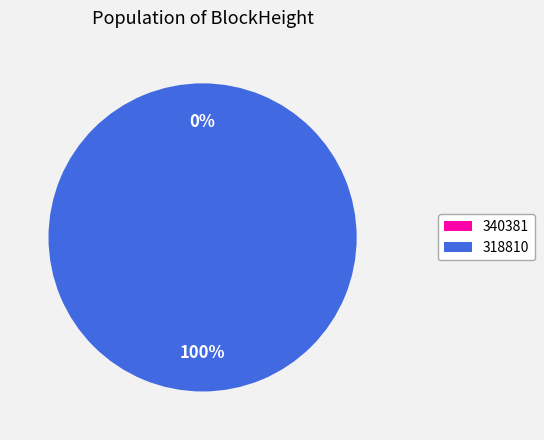

Which has a higher value, 340381 or 318810?

318810